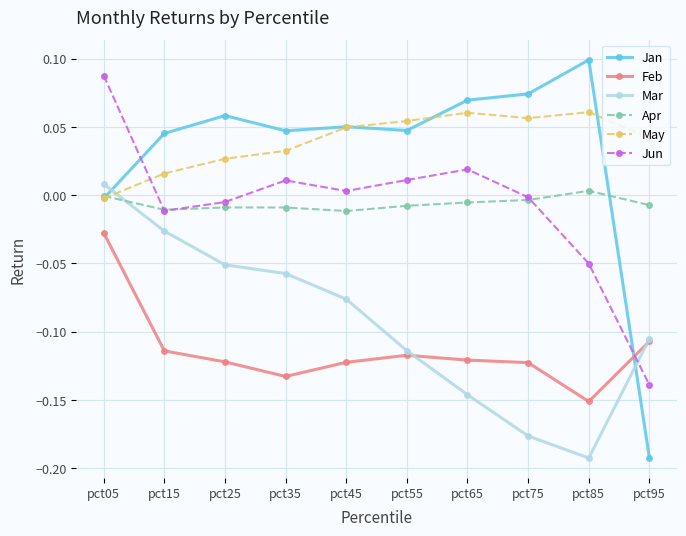

Is it true that Apr equals -0.0 at pct15?

True